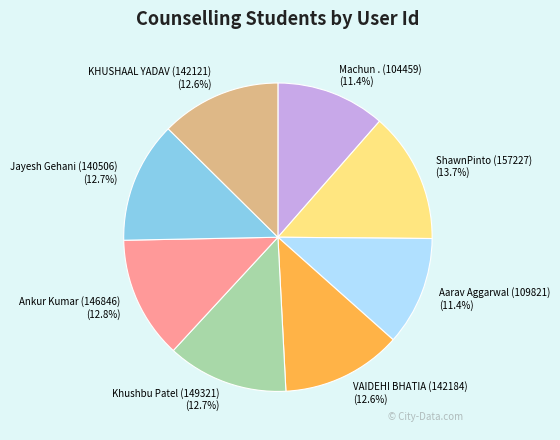

How many slices are in this pie chart?

8